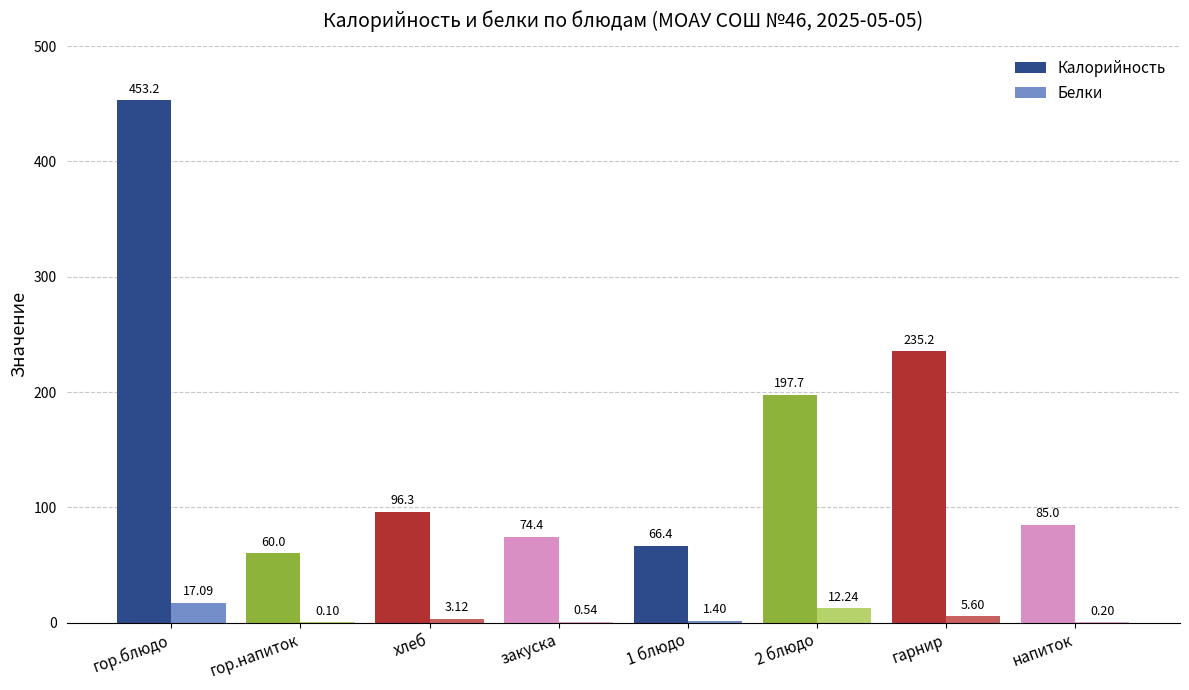

At which label does Калорийность first exceed 96?

гор.блюдо